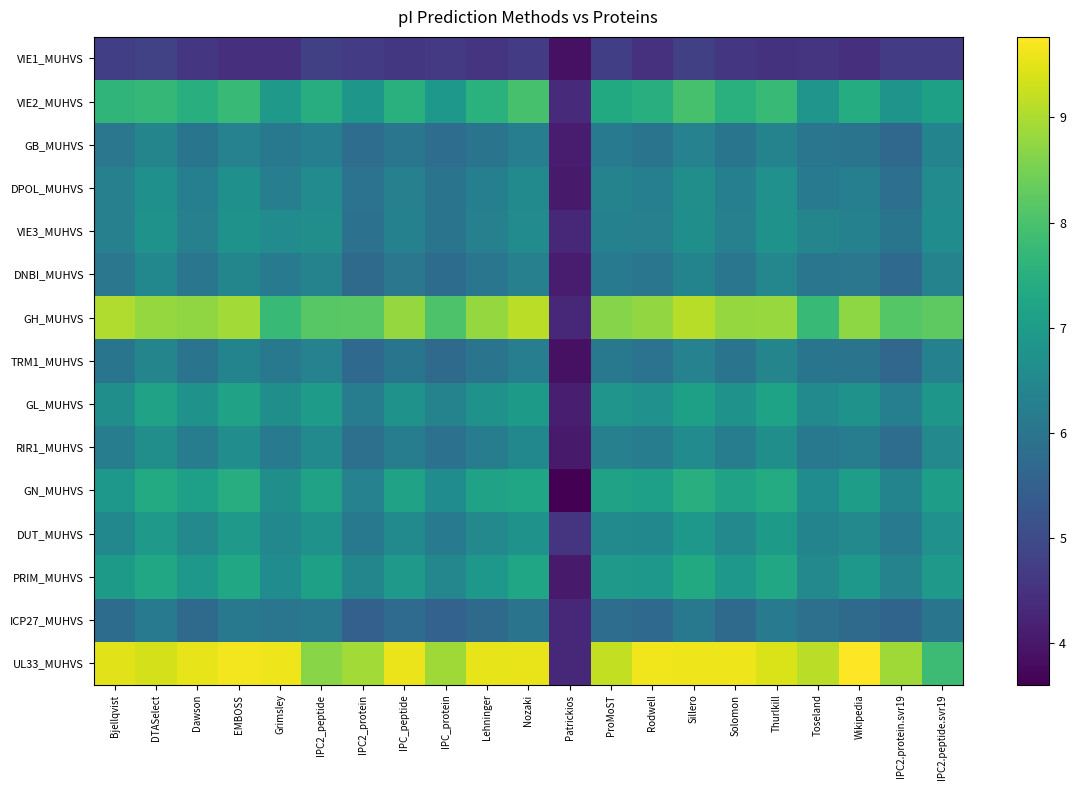

Reading left to right, what are all the values shown in this chart?

VIE1_MUHVS: Bjellqvist=4.7	DTASelect=4.8	Dawson=4.6	EMBOSS=4.5	Grimsley=4.4	IPC2_peptide=4.8	IPC2_protein=4.7	IPC_peptide=4.6	IPC_protein=4.6	Lehninger=4.5	Nozaki=4.7	Patrickios=3.9	ProMoST=4.7	Rodwell=4.5	Sillero=4.8	Solomon=4.6	Thurlkill=4.5	Toseland=4.5	Wikipedia=4.4	IPC2.protein.svr19=4.7	IPC2.peptide.svr19=4.7
VIE2_MUHVS: Bjellqvist=7.6	DTASelect=7.7	Dawson=7.5	EMBOSS=7.8	Grimsley=6.9	IPC2_peptide=7.5	IPC2_protein=6.9	IPC_peptide=7.5	IPC_protein=6.9	Lehninger=7.5	Nozaki=8.0	Patrickios=4.3	ProMoST=7.3	Rodwell=7.5	Sillero=8.0	Solomon=7.5	Thurlkill=7.8	Toseland=6.8	Wikipedia=7.4	IPC2.protein.svr19=6.8	IPC2.peptide.svr19=7.1
GB_MUHVS: Bjellqvist=6.0	DTASelect=6.4	Dawson=6.0	EMBOSS=6.3	Grimsley=6.1	IPC2_peptide=6.3	IPC2_protein=5.8	IPC_peptide=6.0	IPC_protein=5.8	Lehninger=6.0	Nozaki=6.2	Patrickios=4.1	ProMoST=6.1	Rodwell=6.0	Sillero=6.3	Solomon=6.0	Thurlkill=6.4	Toseland=6.0	Wikipedia=6.0	IPC2.protein.svr19=5.7	IPC2.peptide.svr19=6.4
DPOL_MUHVS: Bjellqvist=6.3	DTASelect=6.7	Dawson=6.3	EMBOSS=6.7	Grimsley=6.2	IPC2_peptide=6.6	IPC2_protein=5.9	IPC_peptide=6.3	IPC_protein=6.0	Lehninger=6.3	Nozaki=6.6	Patrickios=4.0	ProMoST=6.4	Rodwell=6.3	Sillero=6.6	Solomon=6.3	Thurlkill=6.7	Toseland=6.2	Wikipedia=6.3	IPC2.protein.svr19=5.9	IPC2.peptide.svr19=6.6
VIE3_MUHVS: Bjellqvist=6.3	DTASelect=6.8	Dawson=6.3	EMBOSS=6.8	Grimsley=6.6	IPC2_peptide=6.6	IPC2_protein=5.9	IPC_peptide=6.3	IPC_protein=6.0	Lehninger=6.3	Nozaki=6.6	Patrickios=4.3	ProMoST=6.3	Rodwell=6.3	Sillero=6.7	Solomon=6.3	Thurlkill=6.8	Toseland=6.4	Wikipedia=6.3	IPC2.protein.svr19=6.0	IPC2.peptide.svr19=6.6
DNBI_MUHVS: Bjellqvist=6.1	DTASelect=6.5	Dawson=6.0	EMBOSS=6.4	Grimsley=6.1	IPC2_peptide=6.4	IPC2_protein=5.7	IPC_peptide=6.1	IPC_protein=5.8	Lehninger=6.0	Nozaki=6.3	Patrickios=4.1	ProMoST=6.1	Rodwell=6.0	Sillero=6.4	Solomon=6.0	Thurlkill=6.5	Toseland=6.0	Wikipedia=6.0	IPC2.protein.svr19=5.7	IPC2.peptide.svr19=6.4
GH_MUHVS: Bjellqvist=9.0	DTASelect=8.8	Dawson=8.7	EMBOSS=8.9	Grimsley=7.8	IPC2_peptide=8.2	IPC2_protein=8.2	IPC_peptide=8.8	IPC_protein=8.0	Lehninger=8.8	Nozaki=9.1	Patrickios=4.3	ProMoST=8.6	Rodwell=8.8	Sillero=9.1	Solomon=8.8	Thurlkill=8.8	Toseland=7.7	Wikipedia=8.7	IPC2.protein.svr19=8.1	IPC2.peptide.svr19=8.2
TRM1_MUHVS: Bjellqvist=6.0	DTASelect=6.4	Dawson=6.0	EMBOSS=6.4	Grimsley=6.1	IPC2_peptide=6.3	IPC2_protein=5.7	IPC_peptide=6.0	IPC_protein=5.7	Lehninger=6.0	Nozaki=6.2	Patrickios=3.9	ProMoST=6.1	Rodwell=6.0	Sillero=6.3	Solomon=6.0	Thurlkill=6.4	Toseland=6.0	Wikipedia=6.0	IPC2.protein.svr19=5.6	IPC2.peptide.svr19=6.3
GL_MUHVS: Bjellqvist=6.7	DTASelect=7.1	Dawson=6.7	EMBOSS=7.2	Grimsley=6.7	IPC2_peptide=7.0	IPC2_protein=6.2	IPC_peptide=6.8	IPC_protein=6.4	Lehninger=6.8	Nozaki=7.0	Patrickios=4.1	ProMoST=6.8	Rodwell=6.7	Sillero=7.1	Solomon=6.7	Thurlkill=7.2	Toseland=6.6	Wikipedia=6.7	IPC2.protein.svr19=6.3	IPC2.peptide.svr19=6.9
RIR1_MUHVS: Bjellqvist=6.2	DTASelect=6.6	Dawson=6.2	EMBOSS=6.6	Grimsley=6.2	IPC2_peptide=6.5	IPC2_protein=5.9	IPC_peptide=6.2	IPC_protein=5.9	Lehninger=6.2	Nozaki=6.5	Patrickios=4.0	ProMoST=6.3	Rodwell=6.2	Sillero=6.6	Solomon=6.2	Thurlkill=6.7	Toseland=6.1	Wikipedia=6.2	IPC2.protein.svr19=5.8	IPC2.peptide.svr19=6.5
GN_MUHVS: Bjellqvist=6.9	DTASelect=7.4	Dawson=7.1	EMBOSS=7.5	Grimsley=6.7	IPC2_peptide=7.2	IPC2_protein=6.3	IPC_peptide=7.2	IPC_protein=6.6	Lehninger=7.2	Nozaki=7.2	Patrickios=3.6	ProMoST=7.2	Rodwell=7.1	Sillero=7.5	Solomon=7.1	Thurlkill=7.4	Toseland=6.6	Wikipedia=7.1	IPC2.protein.svr19=6.4	IPC2.peptide.svr19=7.0
DUT_MUHVS: Bjellqvist=6.5	DTASelect=6.9	Dawson=6.5	EMBOSS=6.9	Grimsley=6.5	IPC2_peptide=6.8	IPC2_protein=6.1	IPC_peptide=6.5	IPC_protein=6.2	Lehninger=6.5	Nozaki=6.8	Patrickios=4.5	ProMoST=6.6	Rodwell=6.5	Sillero=6.9	Solomon=6.5	Thurlkill=7.0	Toseland=6.4	Wikipedia=6.5	IPC2.protein.svr19=6.1	IPC2.peptide.svr19=6.7
PRIM_MUHVS: Bjellqvist=7.0	DTASelect=7.3	Dawson=6.9	EMBOSS=7.3	Grimsley=6.6	IPC2_peptide=7.1	IPC2_protein=6.4	IPC_peptide=6.9	IPC_protein=6.5	Lehninger=6.9	Nozaki=7.2	Patrickios=4.1	ProMoST=6.9	Rodwell=6.9	Sillero=7.3	Solomon=6.9	Thurlkill=7.3	Toseland=6.5	Wikipedia=6.9	IPC2.protein.svr19=6.4	IPC2.peptide.svr19=6.9
ICP27_MUHVS: Bjellqvist=5.8	DTASelect=6.2	Dawson=5.7	EMBOSS=6.1	Grimsley=6.0	IPC2_peptide=6.1	IPC2_protein=5.5	IPC_peptide=5.8	IPC_protein=5.5	Lehninger=5.7	Nozaki=6.0	Patrickios=4.3	ProMoST=5.8	Rodwell=5.7	Sillero=6.1	Solomon=5.7	Thurlkill=6.1	Toseland=5.9	Wikipedia=5.7	IPC2.protein.svr19=5.6	IPC2.peptide.svr19=6.0
UL33_MUHVS: Bjellqvist=9.5	DTASelect=9.4	Dawson=9.5	EMBOSS=9.6	Grimsley=9.6	IPC2_peptide=8.7	IPC2_protein=8.9	IPC_peptide=9.6	IPC_protein=8.9	Lehninger=9.5	Nozaki=9.6	Patrickios=4.3	ProMoST=9.2	Rodwell=9.6	Sillero=9.6	Solomon=9.6	Thurlkill=9.4	Toseland=9.1	Wikipedia=9.8	IPC2.protein.svr19=8.9	IPC2.peptide.svr19=7.8